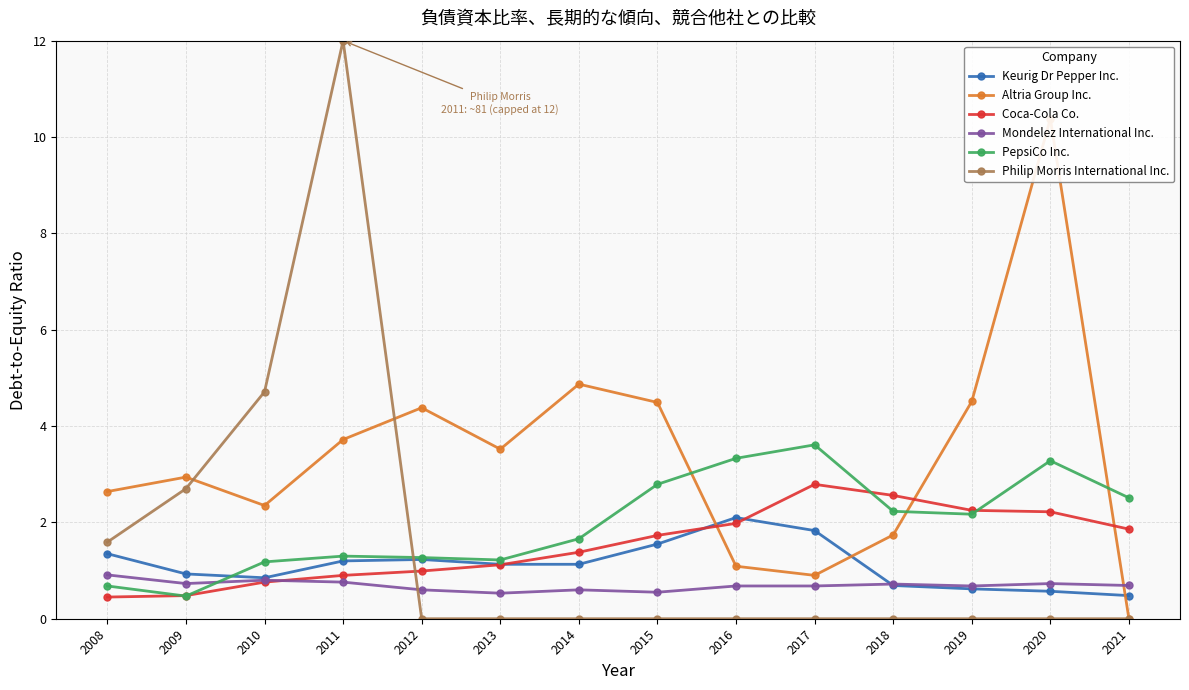

Reading left to right, list all the values displayed in this chart.

Keurig Dr Pepper Inc.: 2008=1.4	2009=0.9	2010=0.8	2011=1.2	2012=1.2	2013=1.1	2014=1.1	2015=1.6	2016=2.1	2017=1.8	2018=0.7	2019=0.6	2020=0.6	2021=0.5
Altria Group Inc.: 2008=2.6	2009=2.9	2010=2.4	2011=3.7	2012=4.4	2013=3.5	2014=4.9	2015=4.5	2016=1.1	2017=0.9	2018=1.7	2019=4.5	2020=10.4	2021=0.0
Coca-Cola Co.: 2008=0.5	2009=0.5	2010=0.8	2011=0.9	2012=1.0	2013=1.1	2014=1.4	2015=1.7	2016=2.0	2017=2.8	2018=2.6	2019=2.2	2020=2.2	2021=1.9
Mondelez International Inc.: 2008=0.9	2009=0.7	2010=0.8	2011=0.8	2012=0.6	2013=0.5	2014=0.6	2015=0.6	2016=0.7	2017=0.7	2018=0.7	2019=0.7	2020=0.7	2021=0.7
PepsiCo Inc.: 2008=0.7	2009=0.5	2010=1.2	2011=1.3	2012=1.3	2013=1.2	2014=1.7	2015=2.8	2016=3.3	2017=3.6	2018=2.2	2019=2.2	2020=3.3	2021=2.5
Philip Morris International Inc.: 2008=1.6	2009=2.7	2010=4.7	2011=12.0	2012=0.0	2013=0.0	2014=0.0	2015=0.0	2016=0.0	2017=0.0	2018=0.0	2019=0.0	2020=0.0	2021=0.0